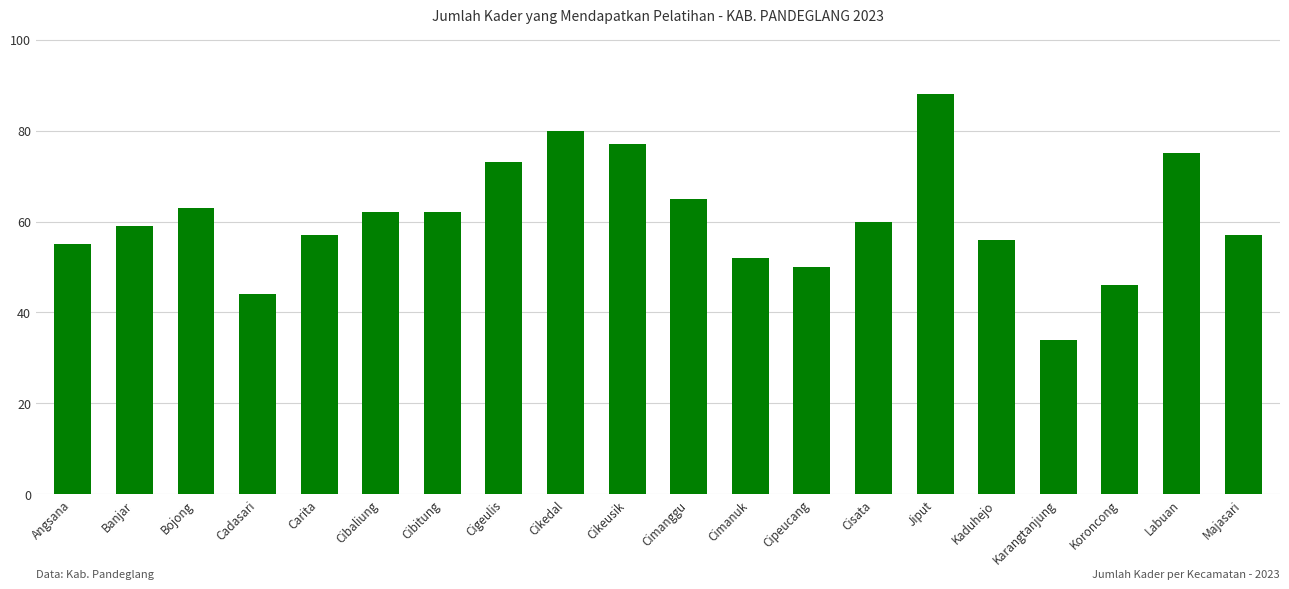

What is the value of the 20th bar from the left?

57